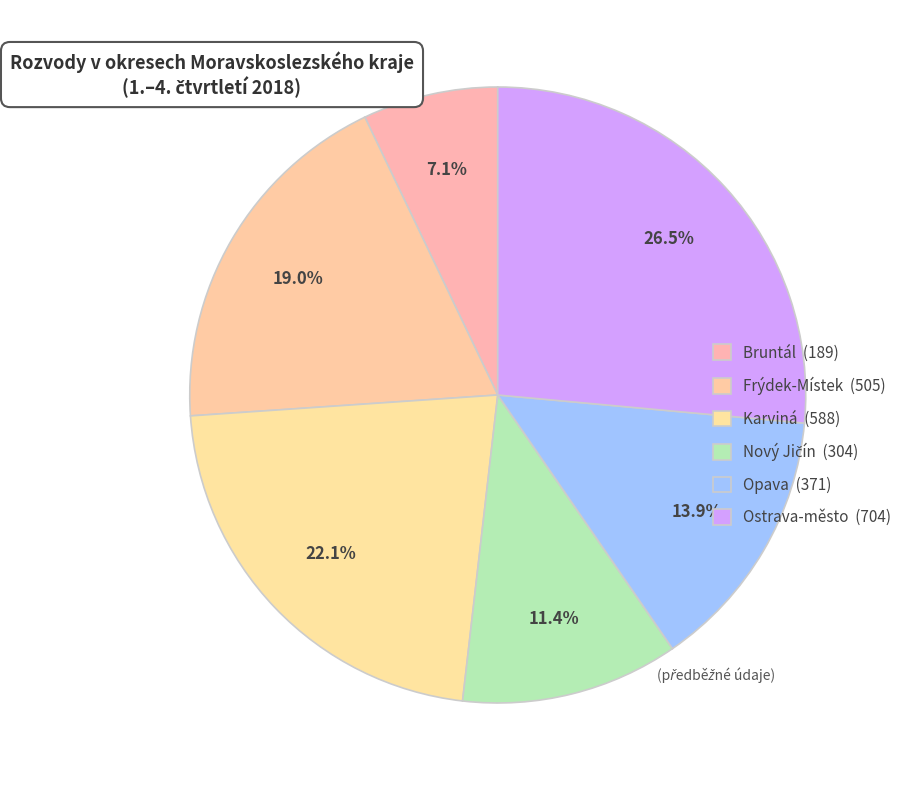

How many segments does this pie chart have?

6